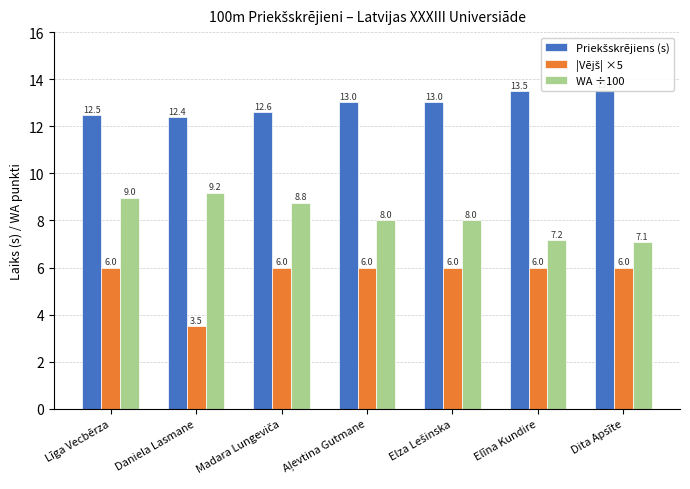

What is the difference between the maximum and minimum values in the Priekšskrējiens (s) series?

1.2